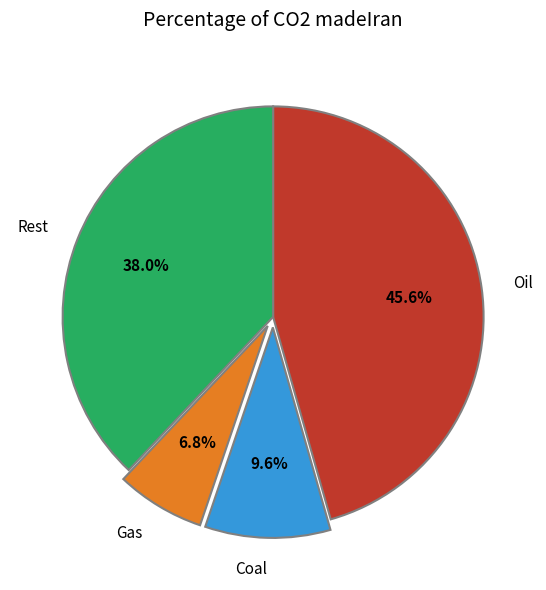

What is the largest slice in the pie chart?

Oil